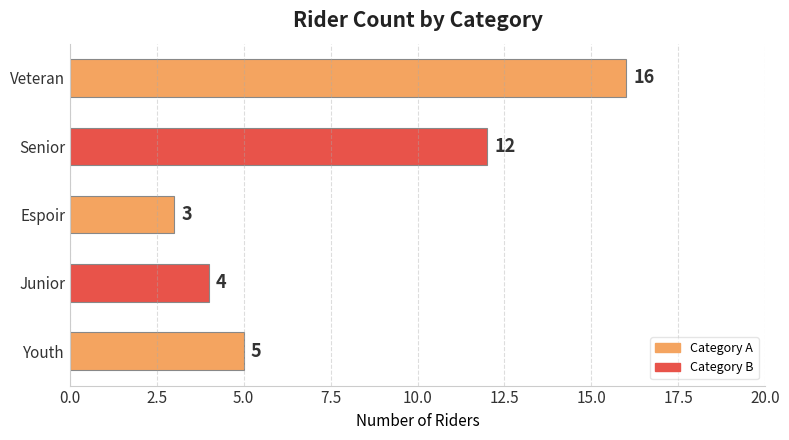

Rank the categories by value from highest to lowest.

Veteran, Senior, Youth, Junior, Espoir